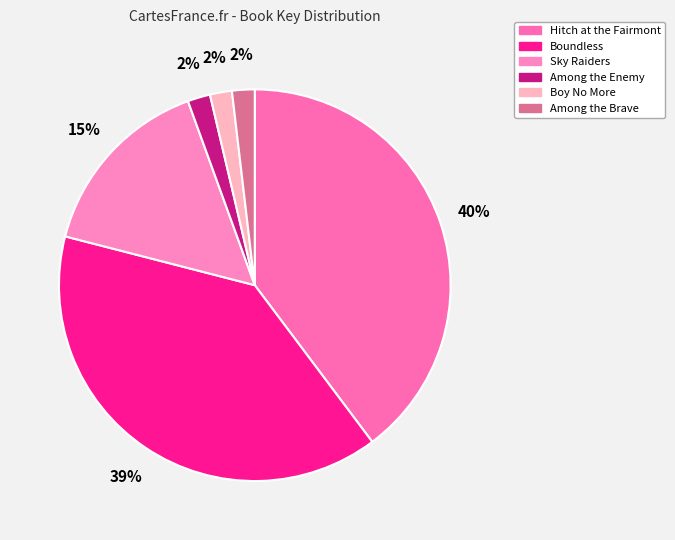

True or false: Hitch at the Fairmont accounts for 48% of the total.

False